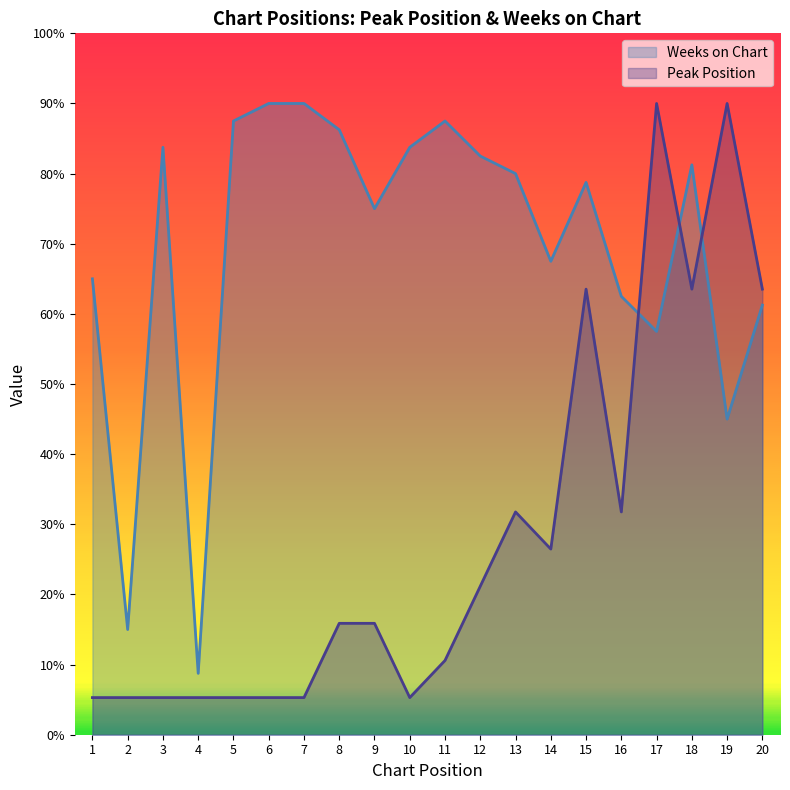

Does the chart have visible grid lines?

No